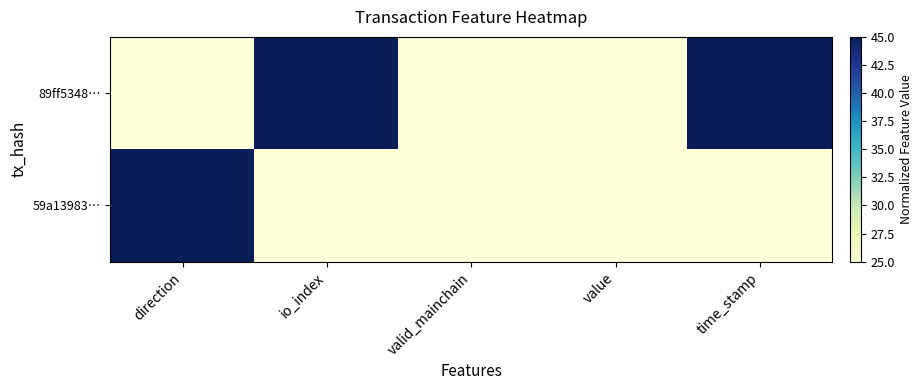

Which has a higher value, valid_mainchain or time_stamp?

time_stamp